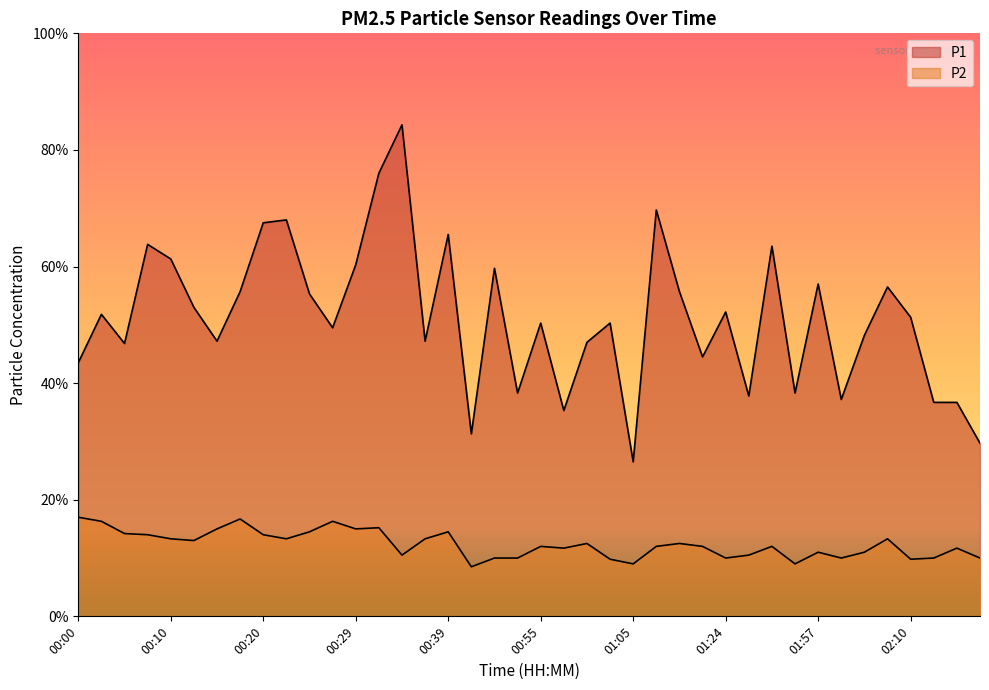

At which label is P1 closest to 5?

00:55